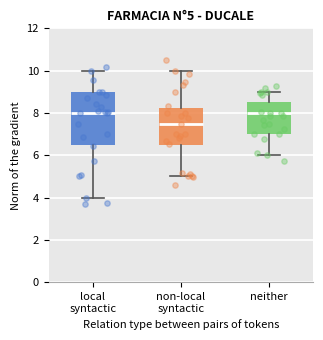

Which box's median line is the lowest?

non-local syntactic